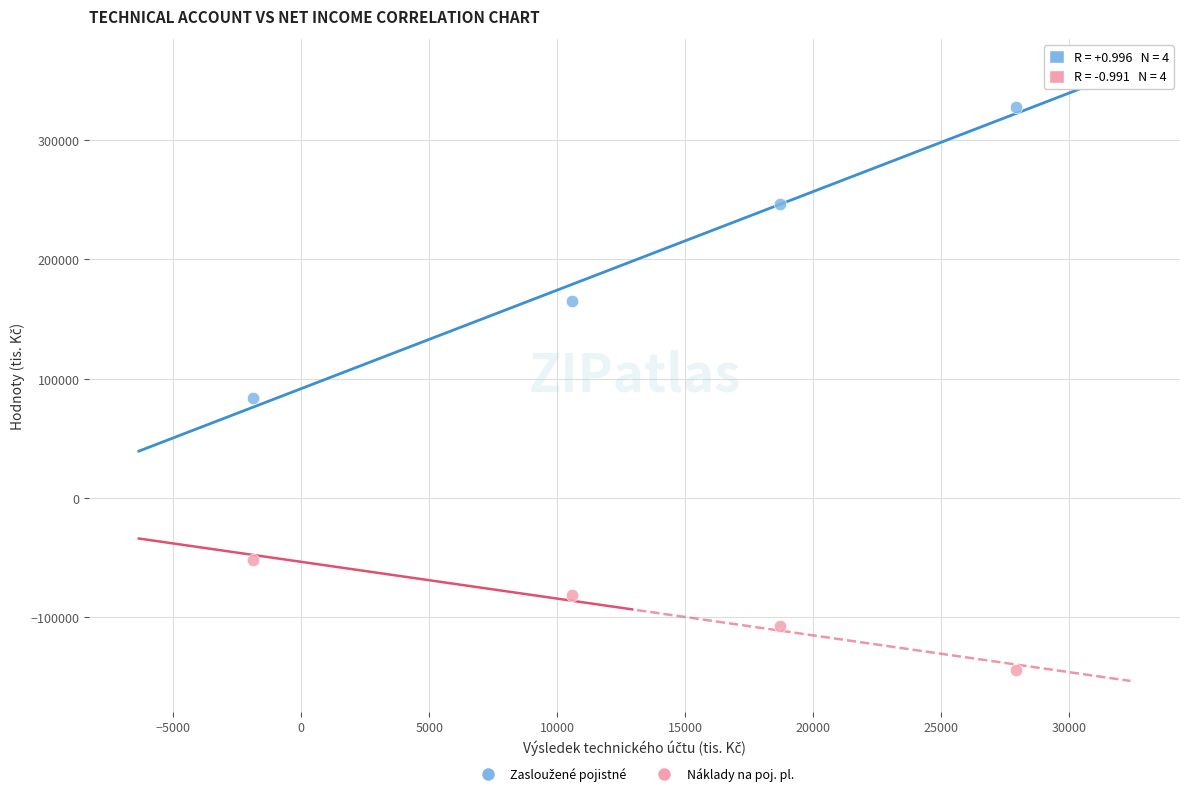

What is the X range (max minus min) for the scatter plot?

29817